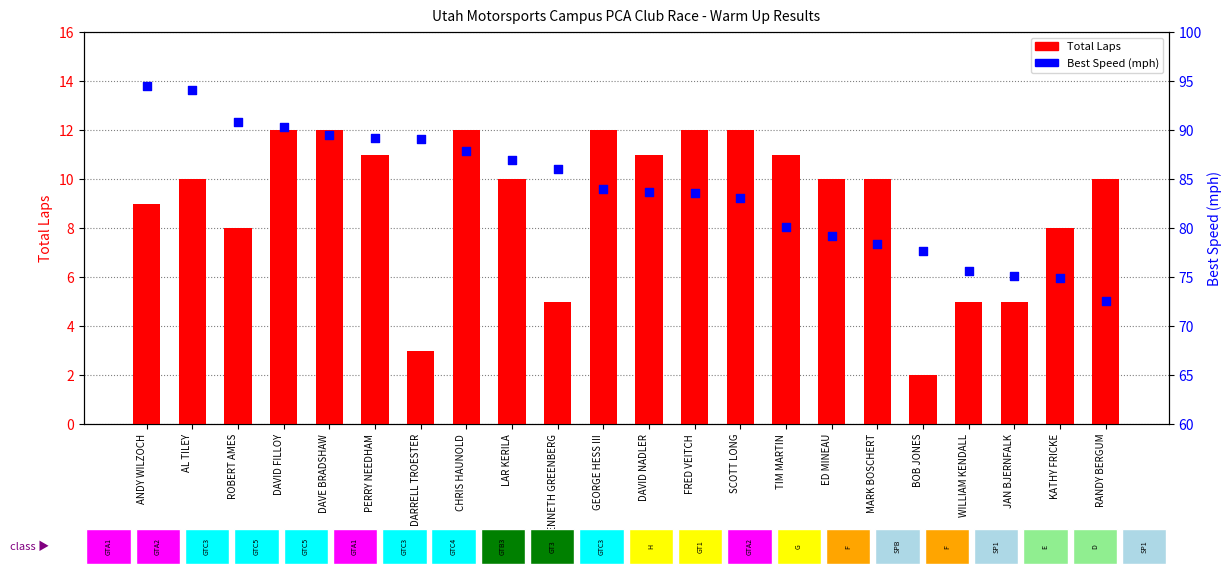

At which category is the sum across all series the highest?

AL TILEY